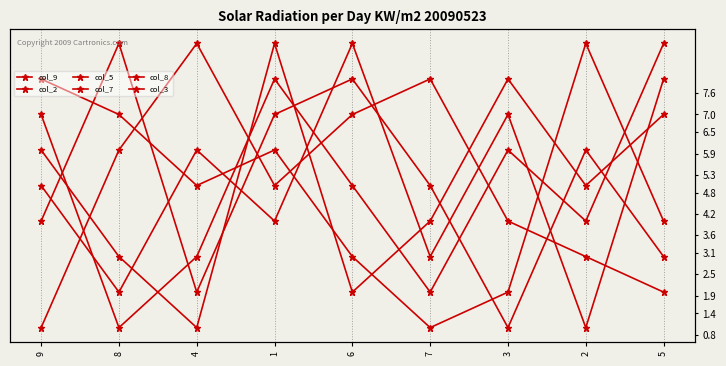

At which label does col_9 reach its minimum?

4